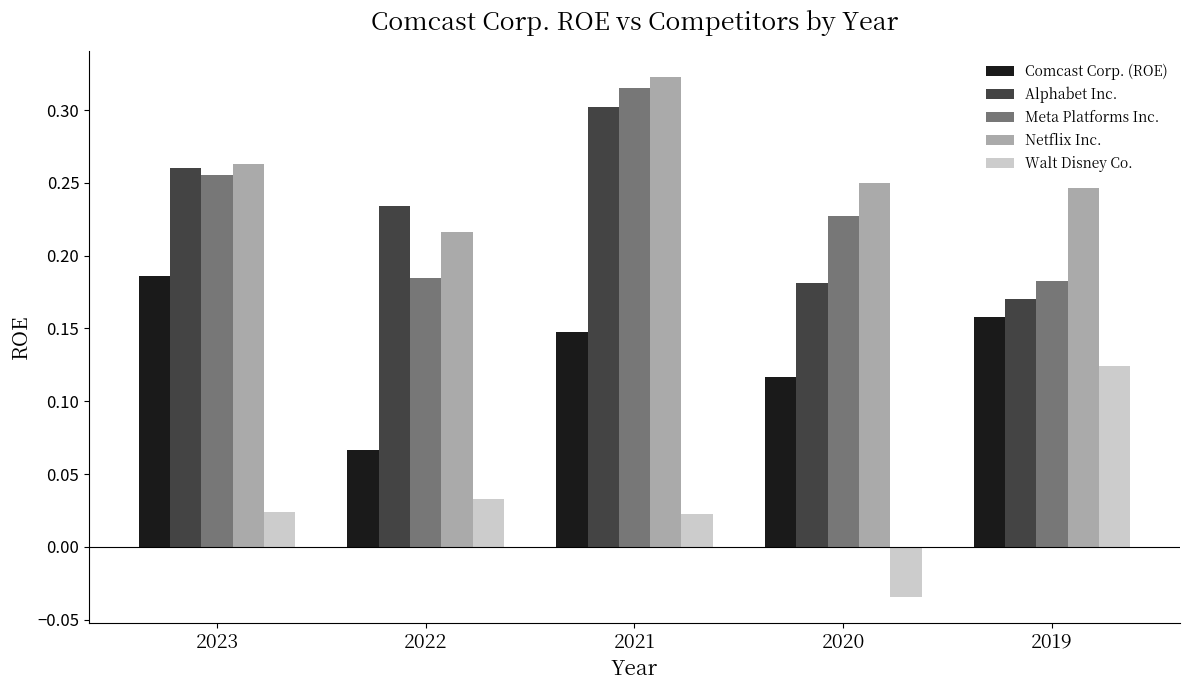

Count the Alphabet Inc. values in the range 0 to 1.

5